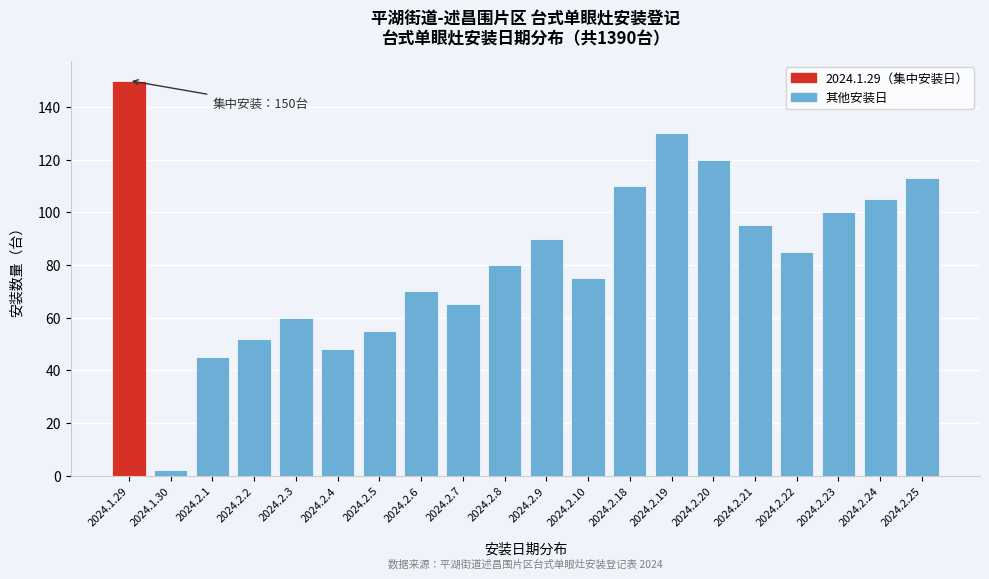

Reading left to right, what are all the values shown in this chart?

150	2	45	52	60	48	55	70	65	80	90	75	110	130	120	95	85	100	105	113